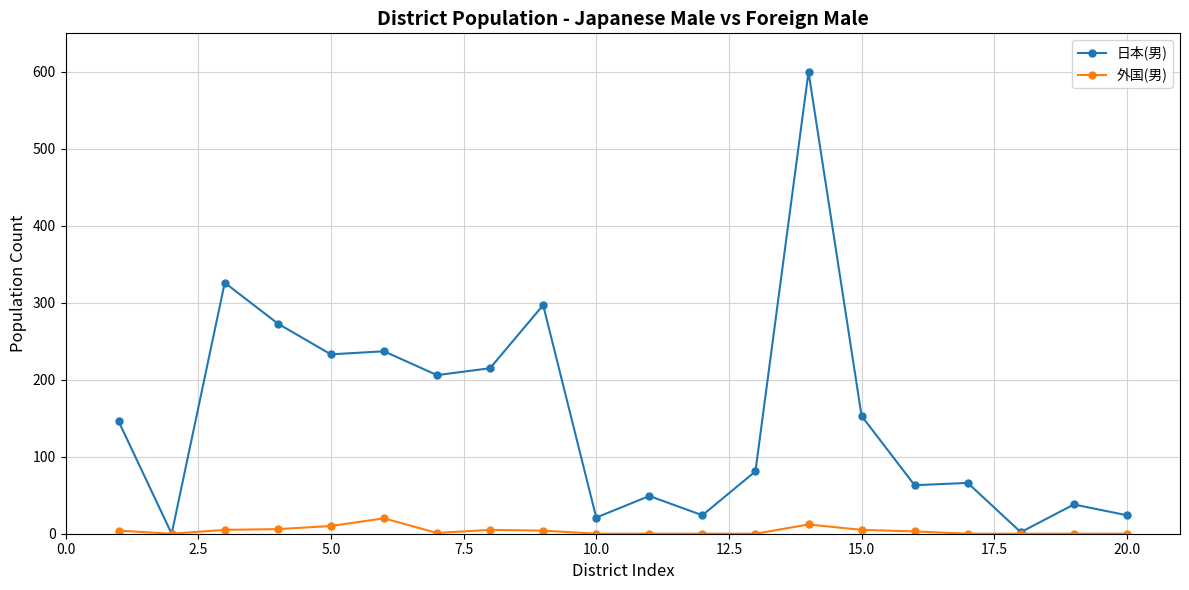

What is the maximum value shown in the chart?

600